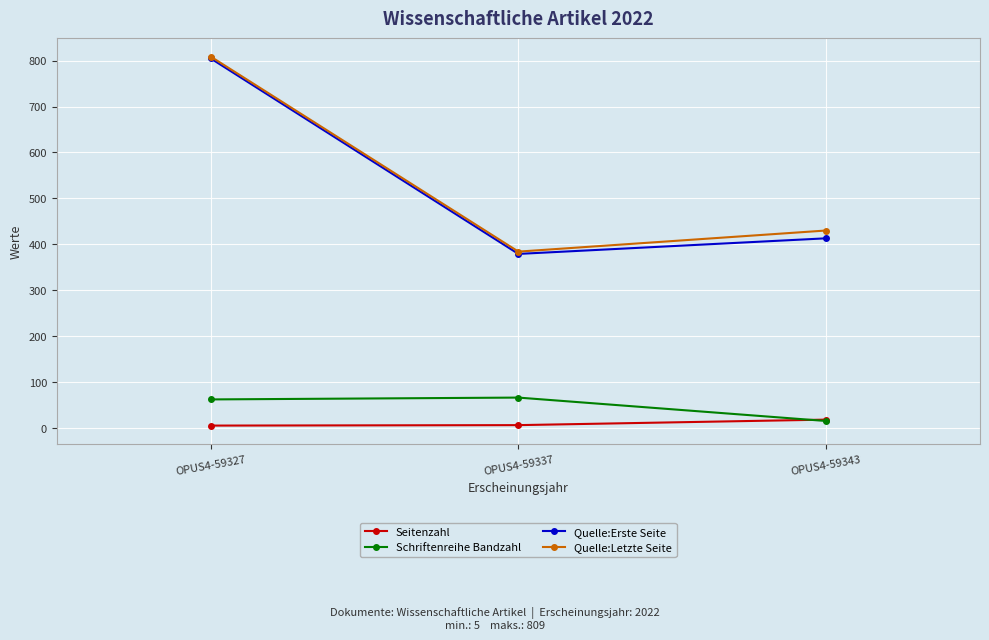

What is the difference between the Schriftenreihe Bandzahl values at OPUS4-59327 and OPUS4-59343?

47